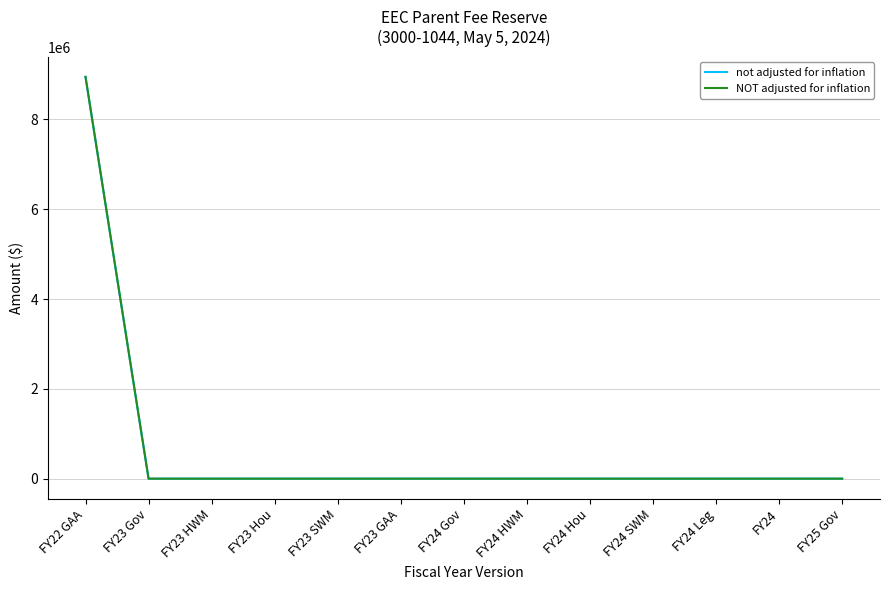

At which category does the chart reach its peak across all series?

FY22 GAA